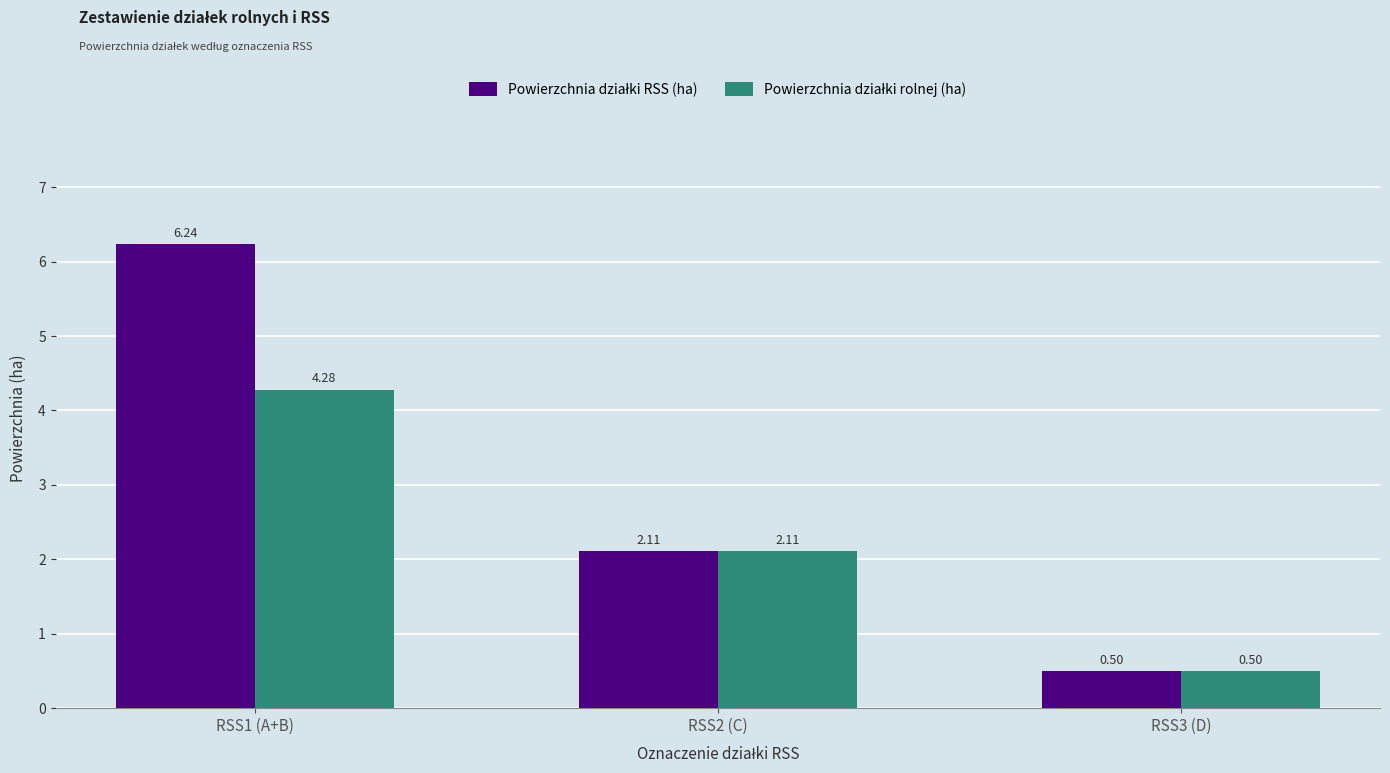

At which category is the sum across all series the highest?

RSS1 (A+B)